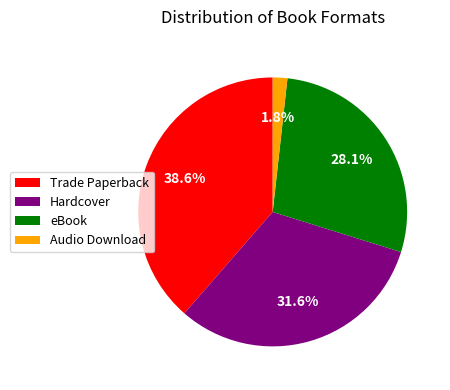

Rank the categories by value from highest to lowest.

Trade Paperback, Hardcover, eBook, Audio Download